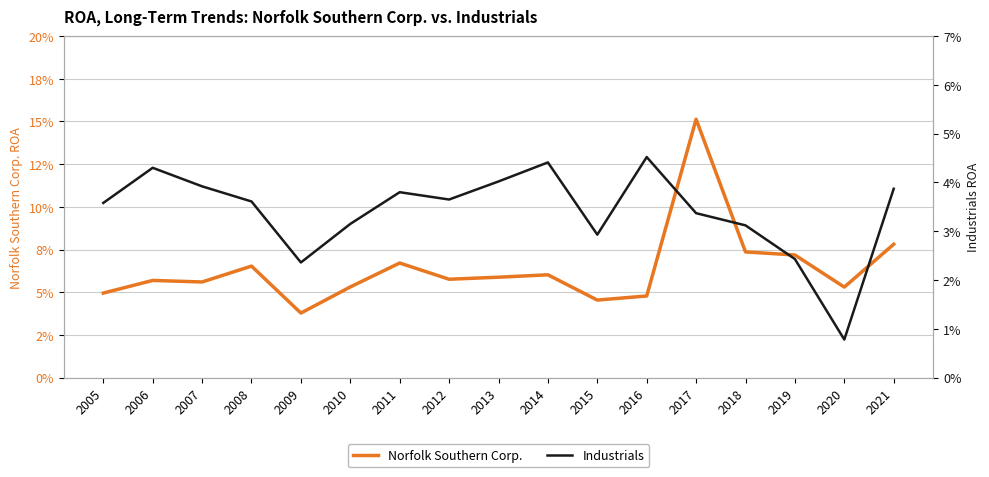

What are all the series names shown in the legend?

Norfolk Southern Corp., Industrials